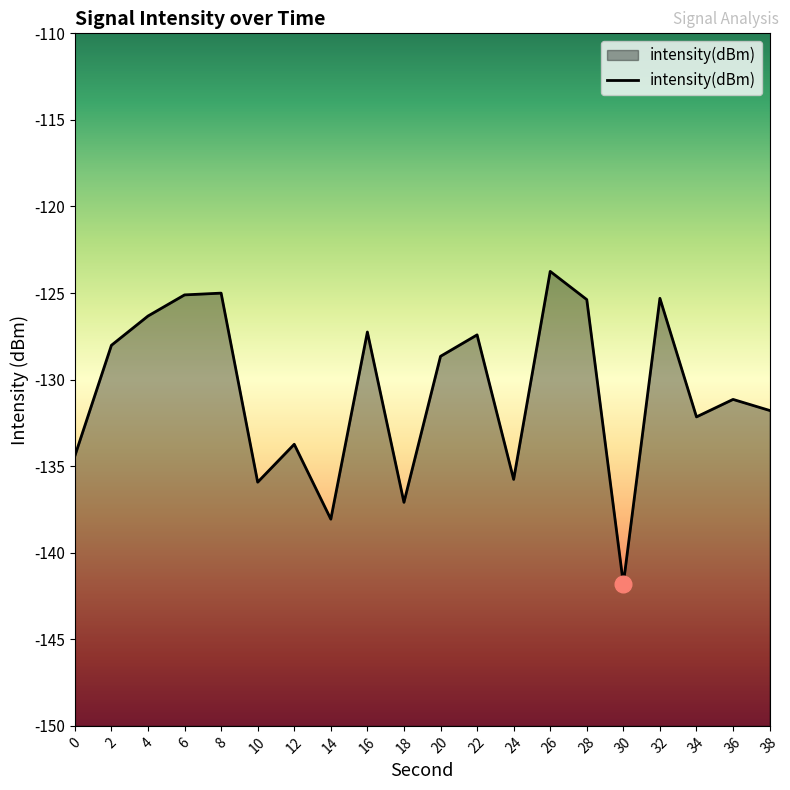

Rank the categories by value from lowest to highest.

30, 14, 18, 10, 24, 0, 12, 34, 38, 36, 20, 2, 22, 16, 4, 28, 32, 6, 8, 26